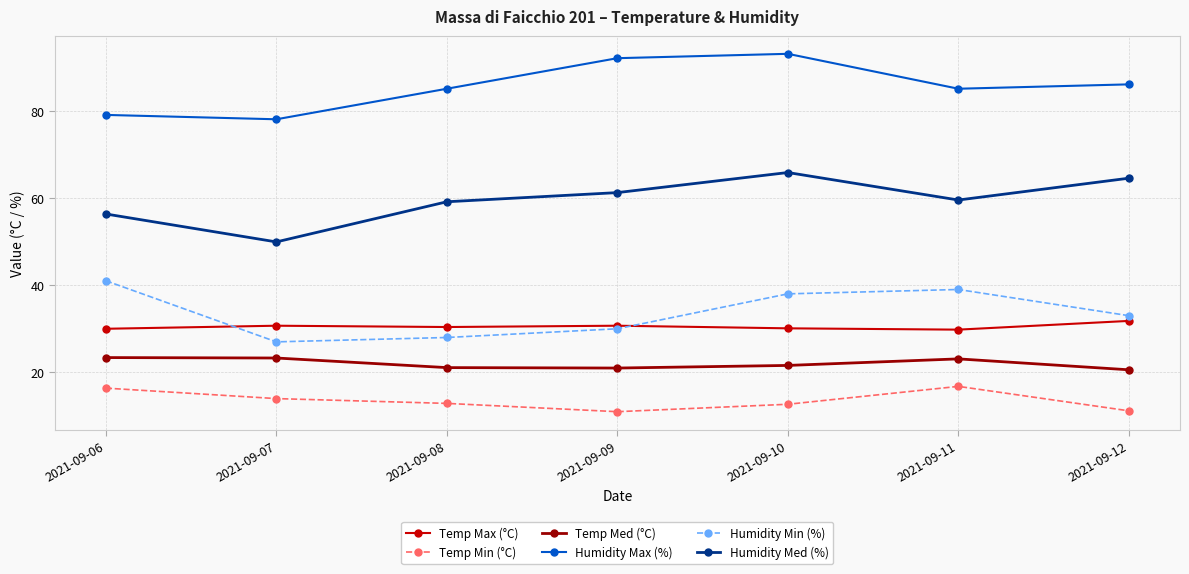

True or false: Humidity Max (%) and Temp Min (°C) cross at least once.

False